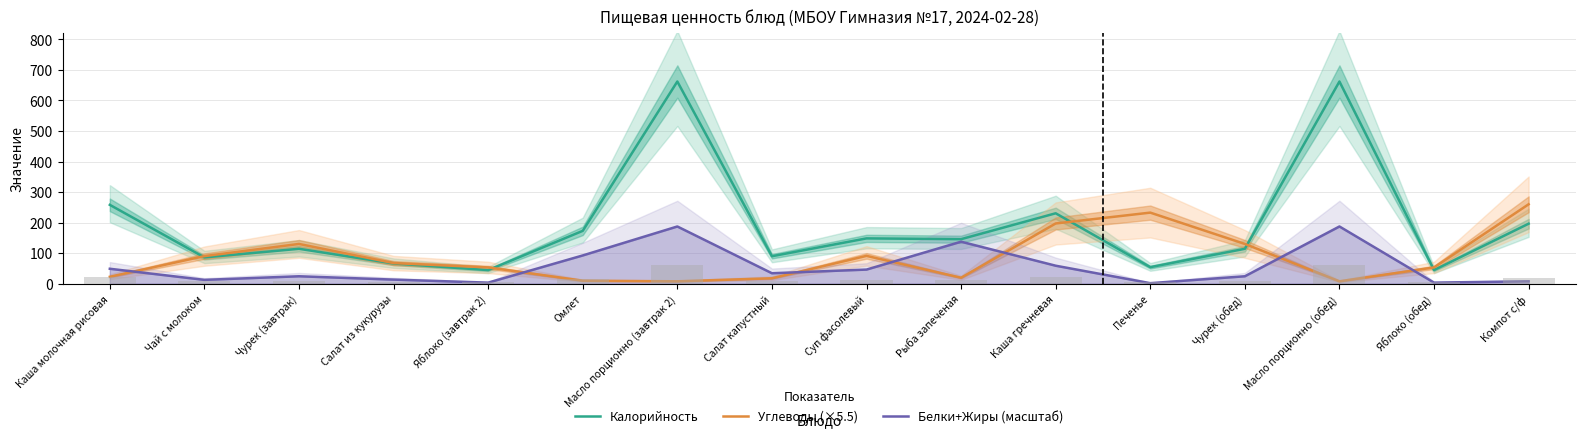

What position from the left is Каша молочная рисовая?

1